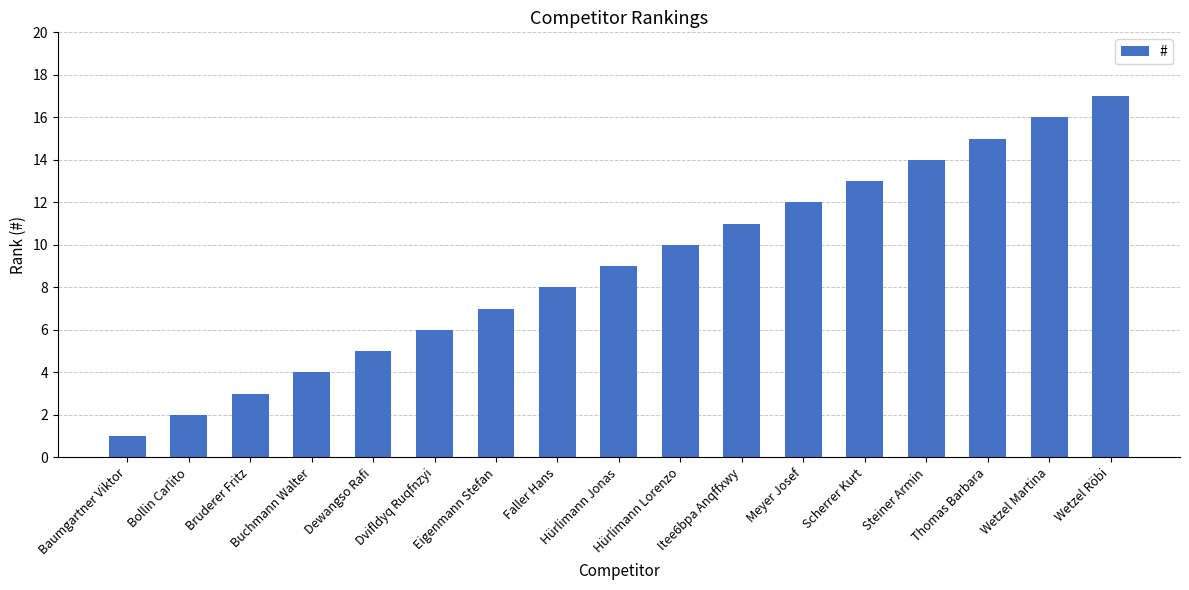

What is the change in value from Baumgartner Viktor to Scherrer Kurt?

+12